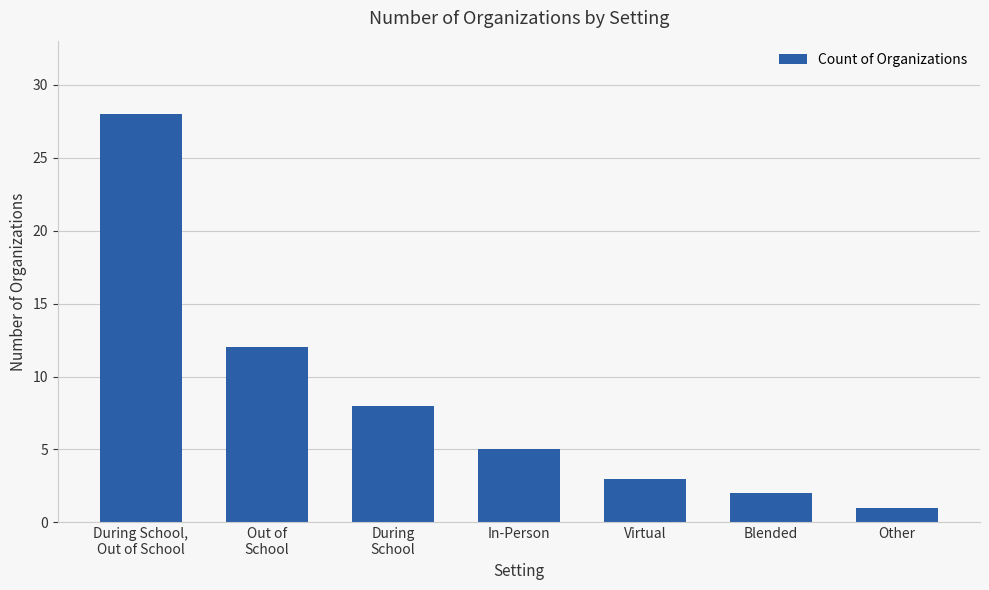

What is the value of the 4th bar from the left?

5